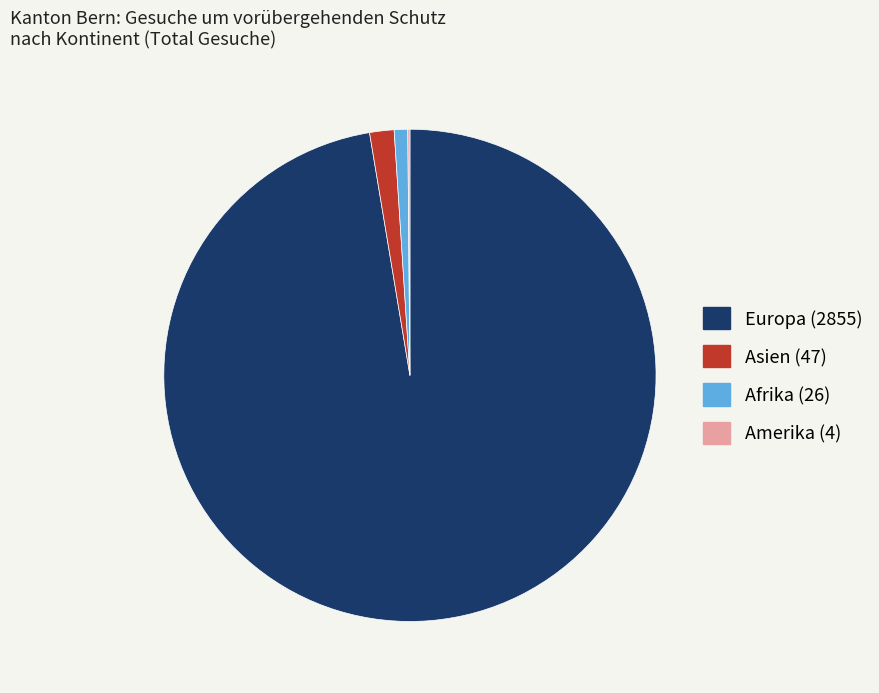

Is there any slice that represents more than half of the pie?

Yes